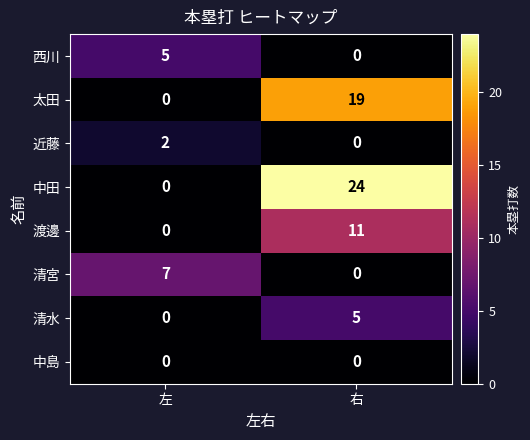

Reading left to right, what are all the values shown in this chart?

西川: 5	0
太田: 0	19
近藤: 2	0
中田: 0	24
渡邊: 0	11
清宮: 7	0
清水: 0	5
中島: 0	0